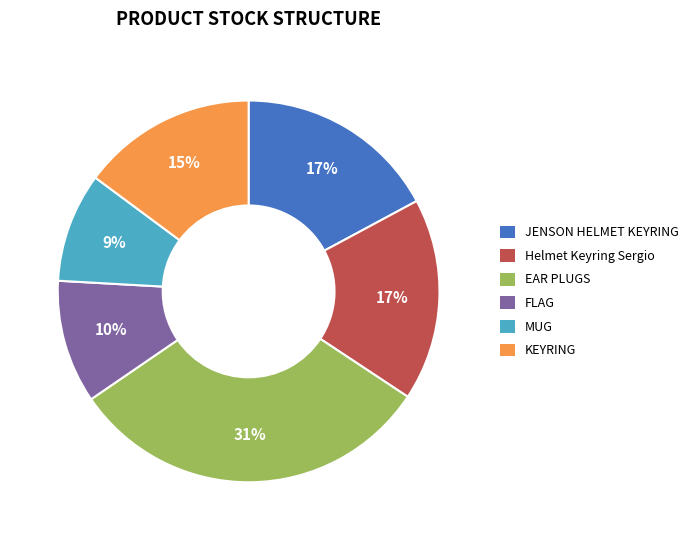

Which has a higher value, KEYRING or FLAG?

KEYRING